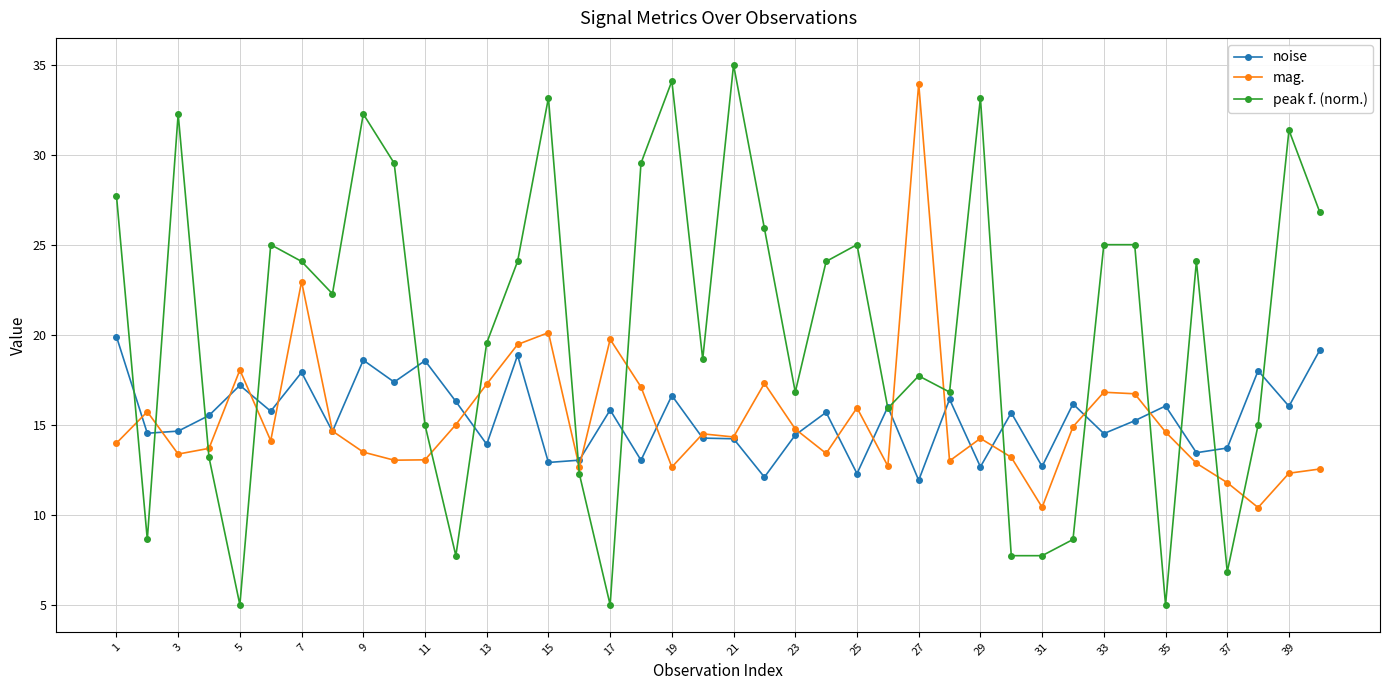

True or false: mag. has more than 1 interior local peaks.

True